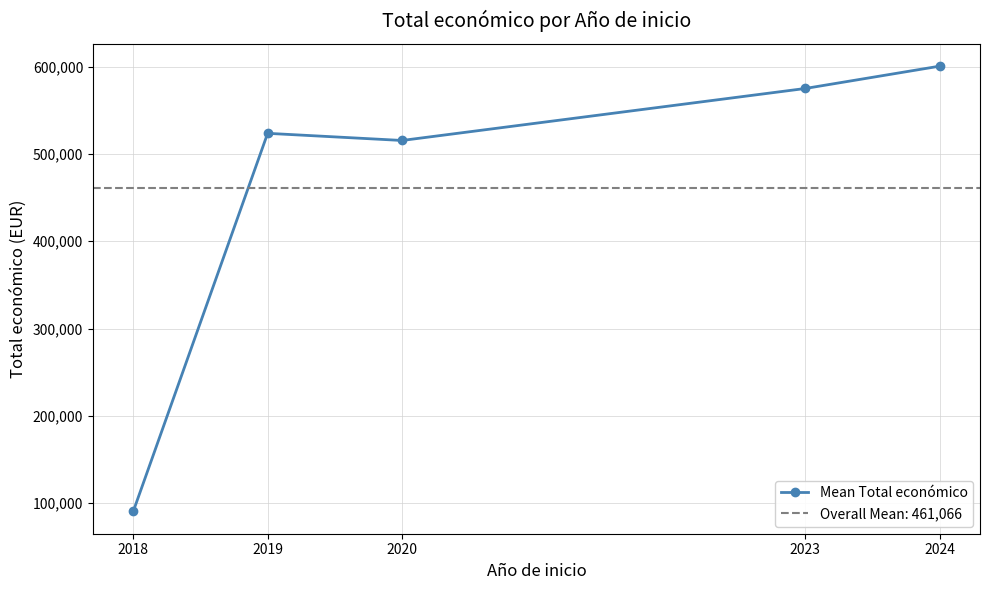

Reading right to left, transcribe all the data shown in this chart.

600634.5	575052.5	515491.0	523677.0	90474.0